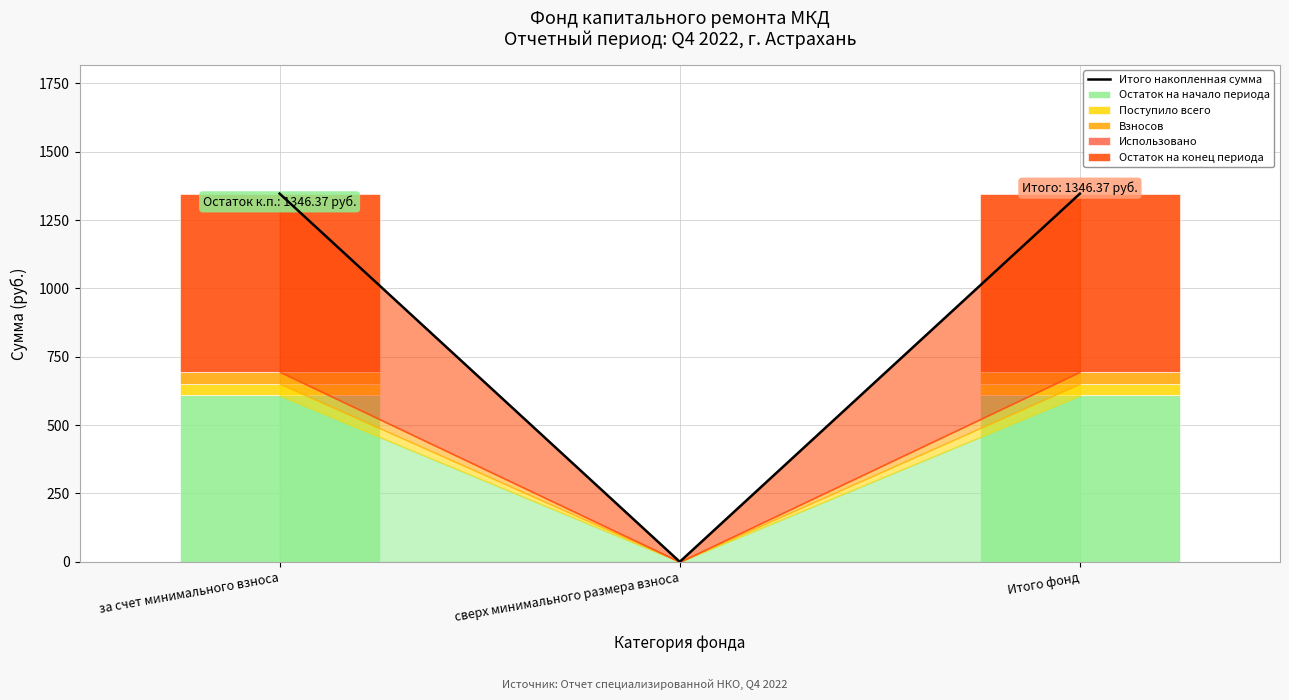

Reading left to right, list all the values displayed in this chart.

Итого накопленная сумма: за счет минимального взноса=1346.4	сверх минимального размера взноса=0.0	Итого фонд=1346.4
Остаток на начало периода: за счет минимального взноса=608.2	сверх минимального размера взноса=0.0	Итого фонд=608.2
Поступило всего: за счет минимального взноса=43.3	сверх минимального размера взноса=0.0	Итого фонд=43.3
Взносов: за счет минимального взноса=43.3	сверх минимального размера взноса=0.0	Итого фонд=43.3
Использовано: за счет минимального взноса=0.0	сверх минимального размера взноса=0.0	Итого фонд=0.0
Остаток на конец периода: за счет минимального взноса=651.5	сверх минимального размера взноса=0.0	Итого фонд=651.5